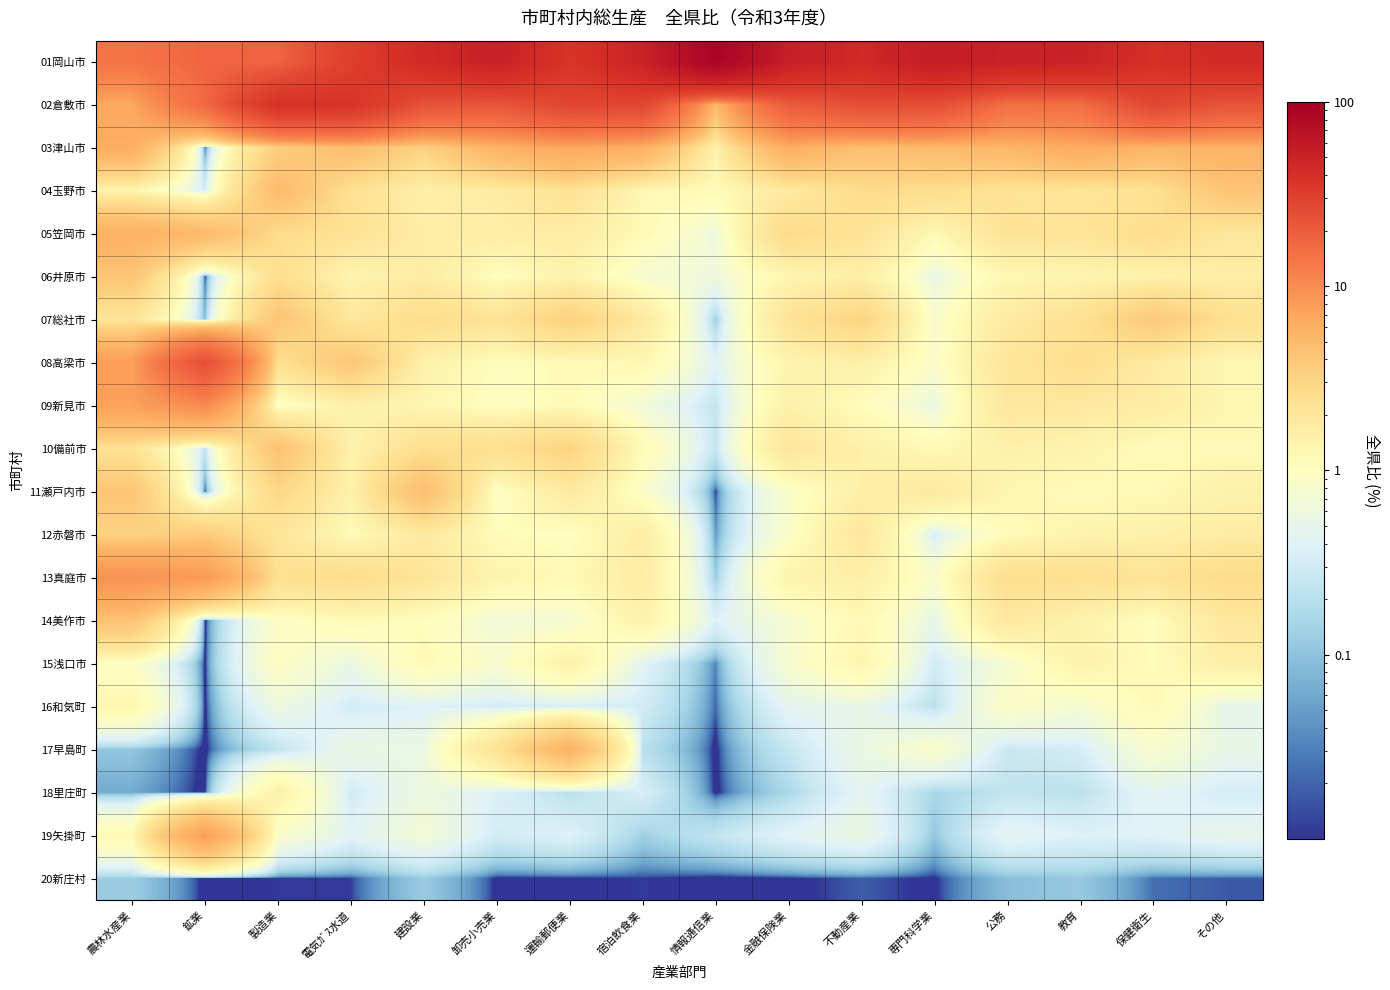

List the series in order of their peak value, lowest first.

20新庄村, 16和気町, 18里庄町, 15浅口市, 12赤磐市, 06井原市, 07総社市, 14美作市, 10備前市, 11瀬戸内市, 04玉野市, 17早島町, 05笠岡市, 03津山市, 19矢掛町, 13真庭市, 09新見市, 08高梁市, 02倉敷市, 01岡山市